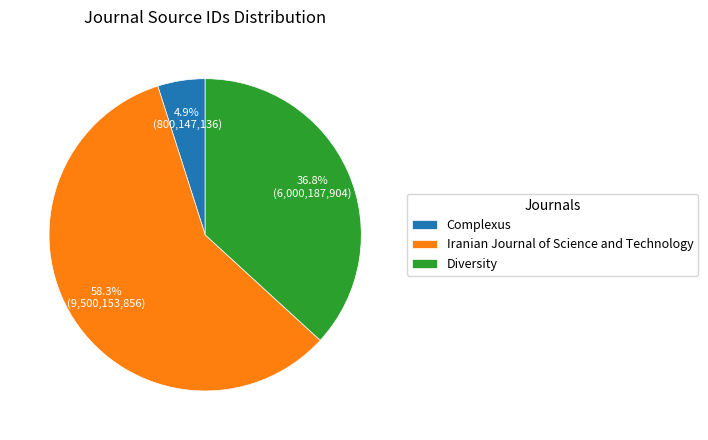

Rank the categories by value from highest to lowest.

Iranian Journal of Science and Technology, Diversity, Complexus